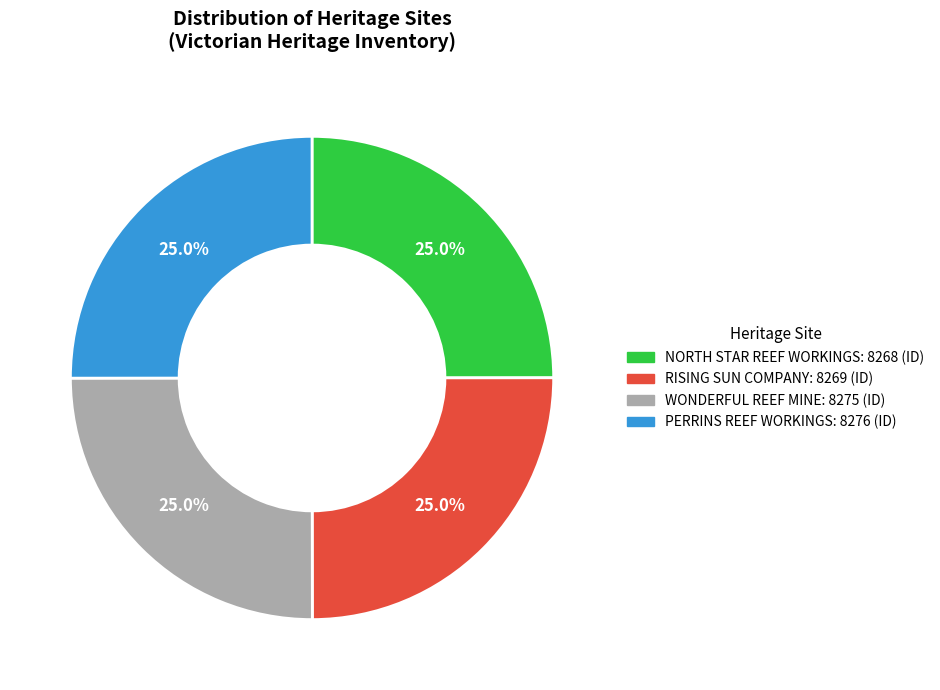

Does PERRINS REEF WORKINGS account for over 50% of the chart?

No